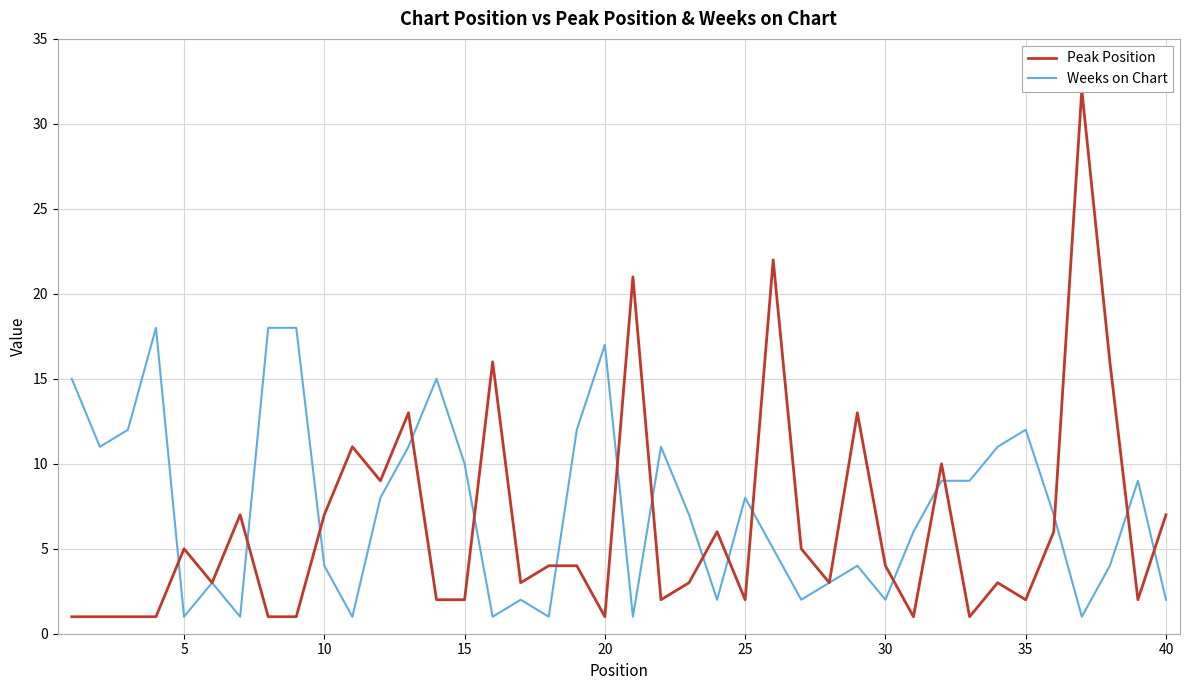

How many intersections are there between Peak Position and Weeks on Chart?

17